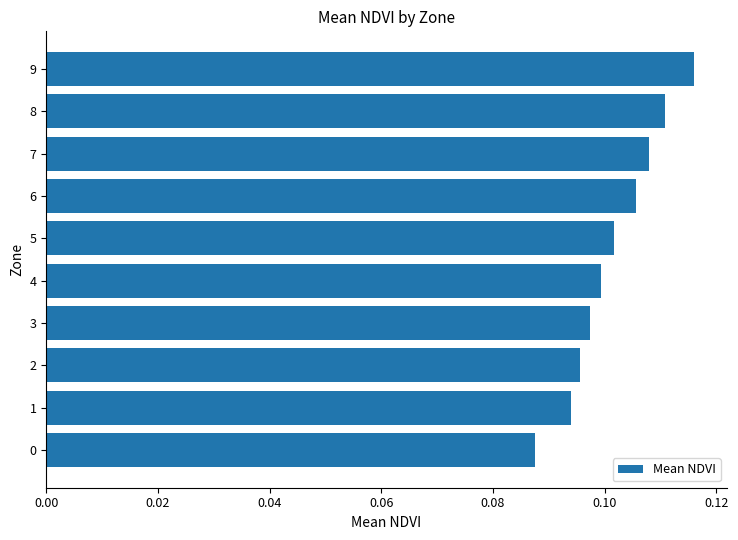

What is the sum of all values?

1.0